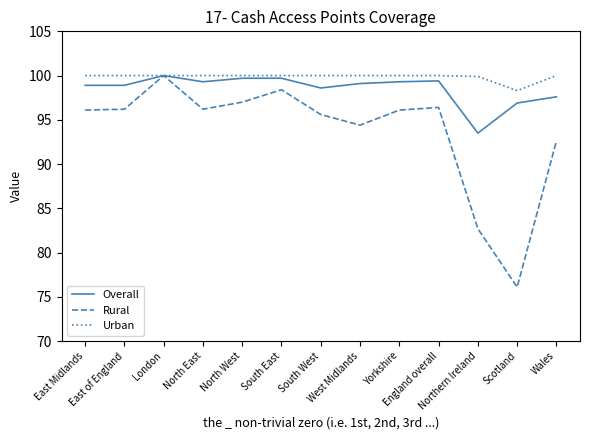

Rank the series by their average value, from highest to lowest.

Urban, Overall, Rural